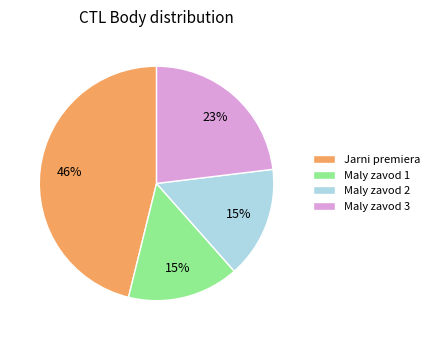

Count the number of slices in the pie.

4